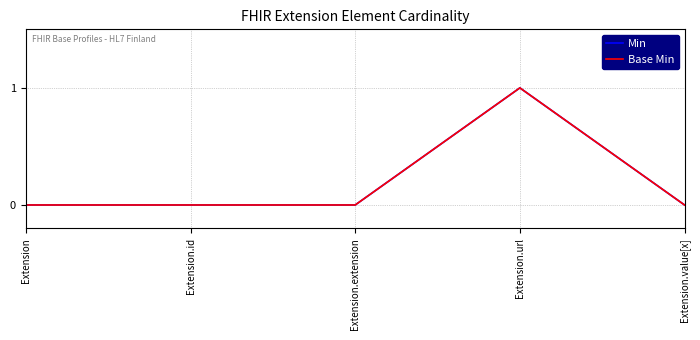

Reading right to left, what are all the values shown in this chart?

Min: 0	1	0	0	0
Base Min: 0	1	0	0	0